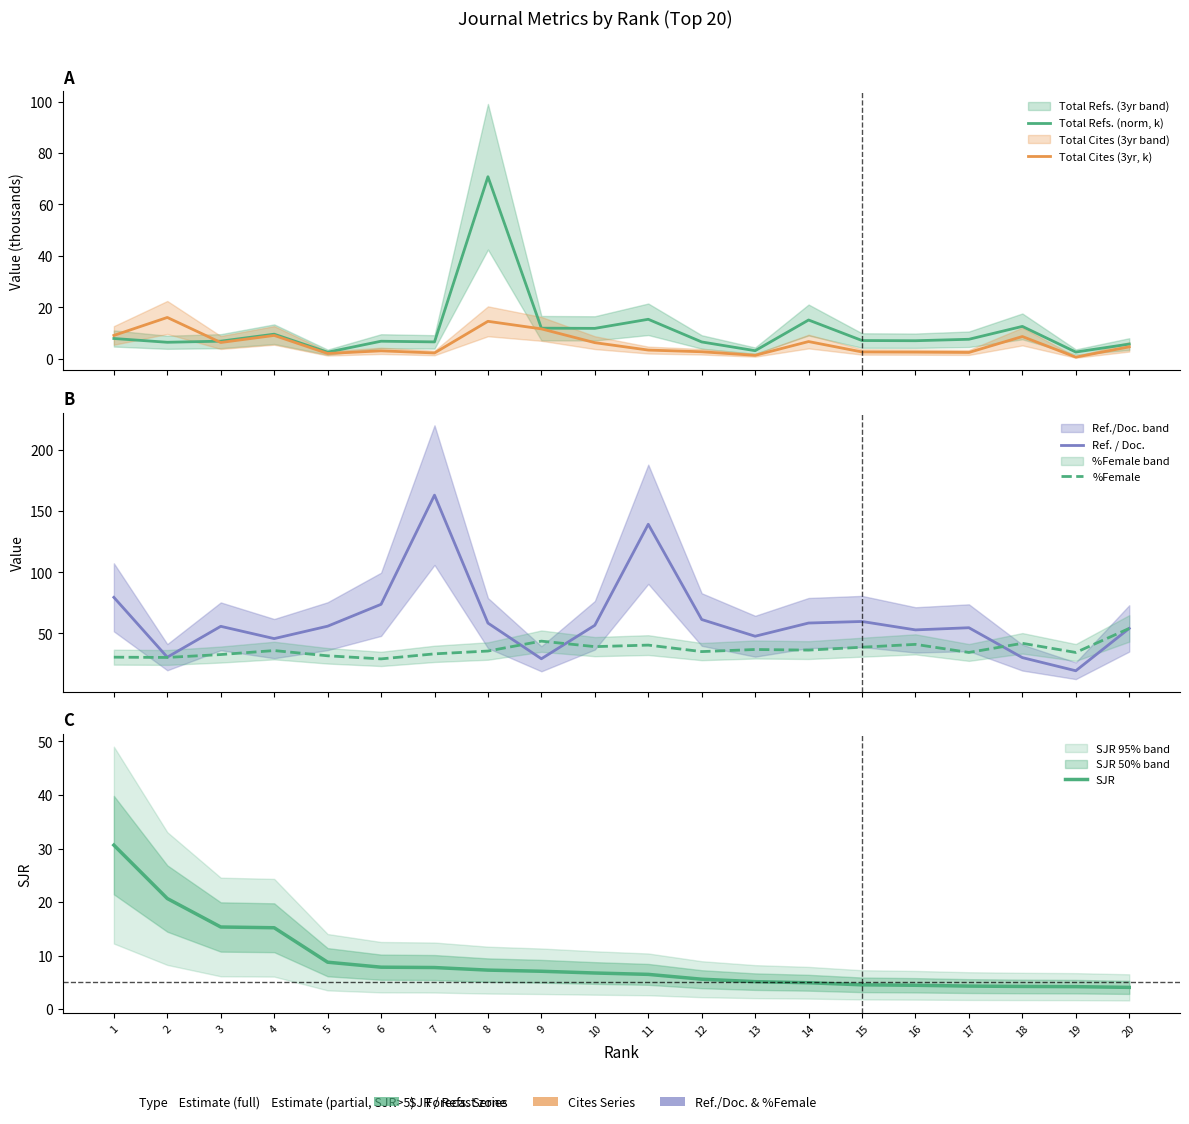

Which category has the lowest value across all series?

19